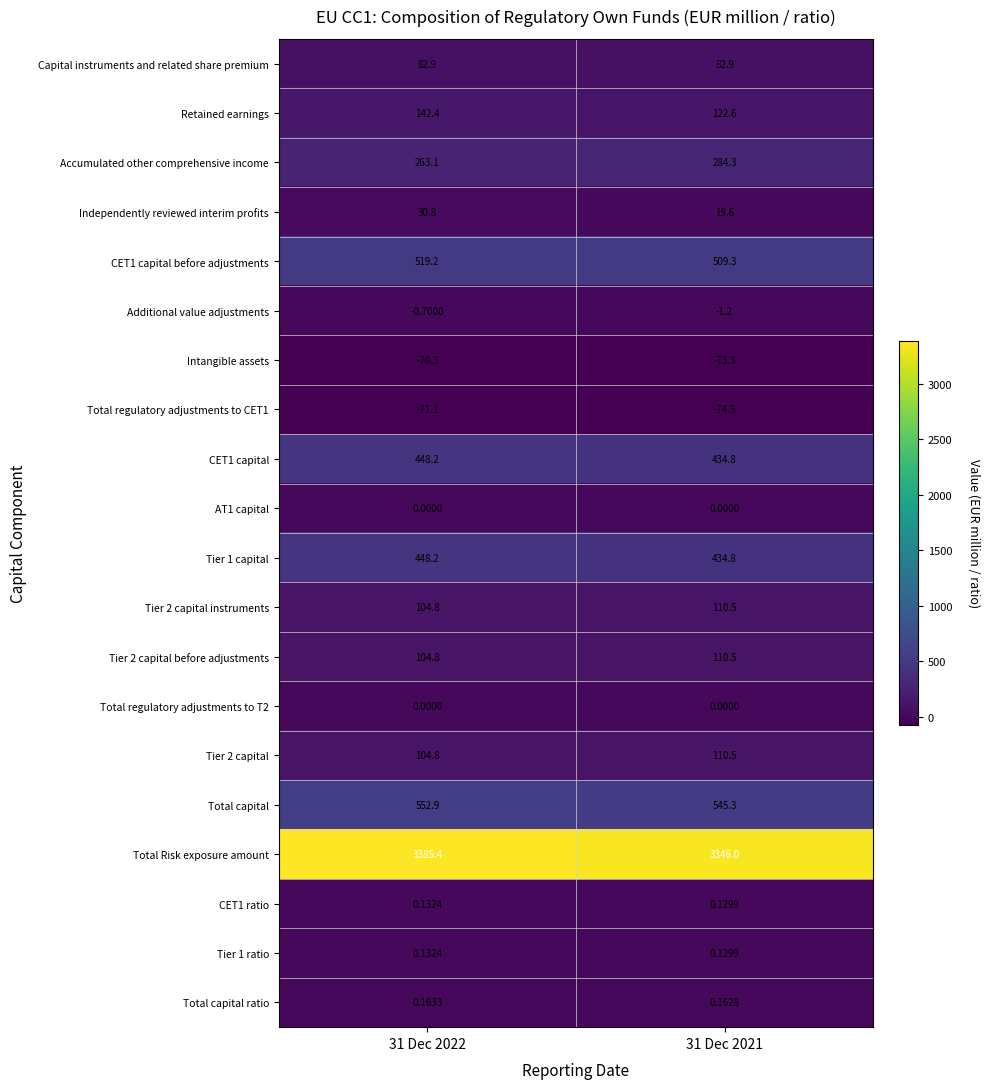

What is the spread (max minus min) of values at 31 Dec 2022?

3456.5